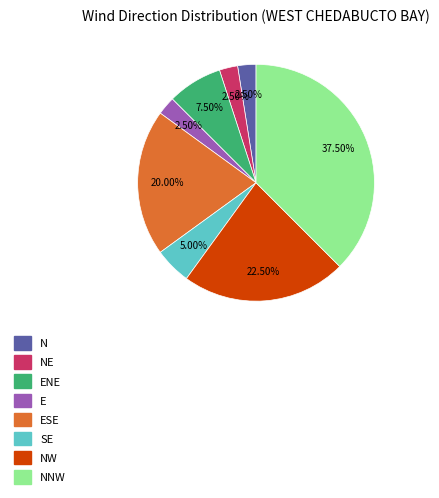

How many segments does this pie chart have?

8